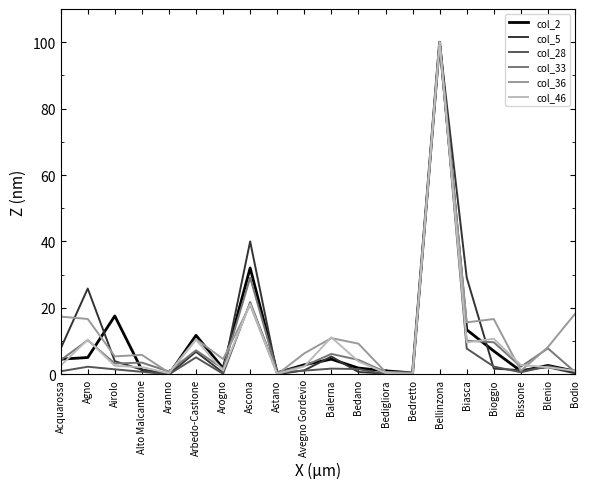

What position from the left is Bodio?

20